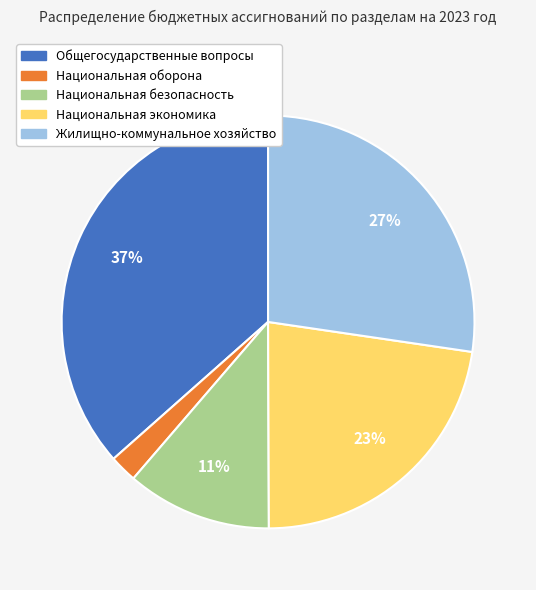

Does any single category account for the majority?

No